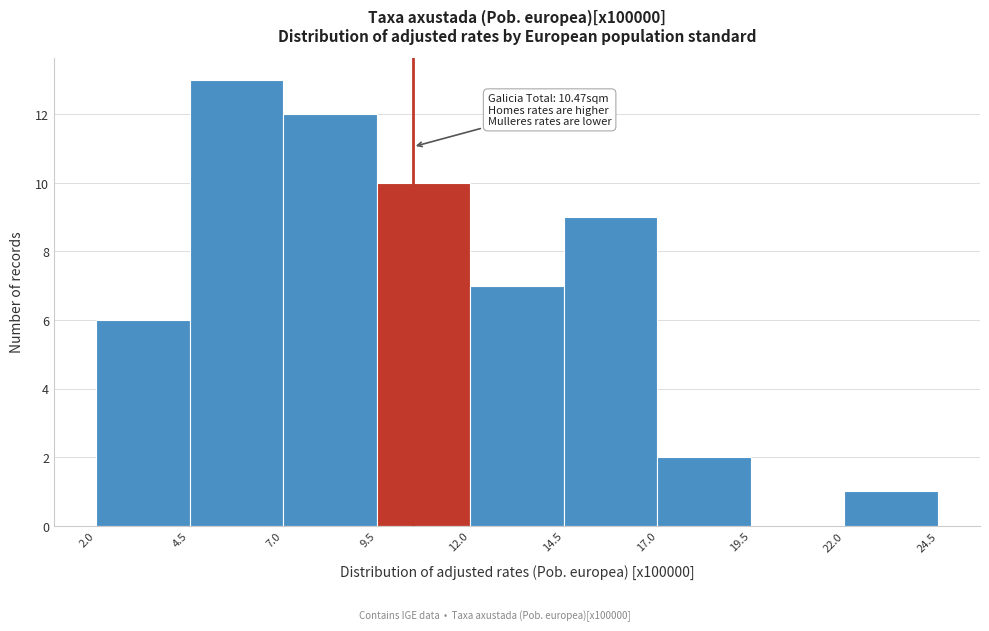

Which range on the x-axis has the tallest bar?

4.5 to 7.0